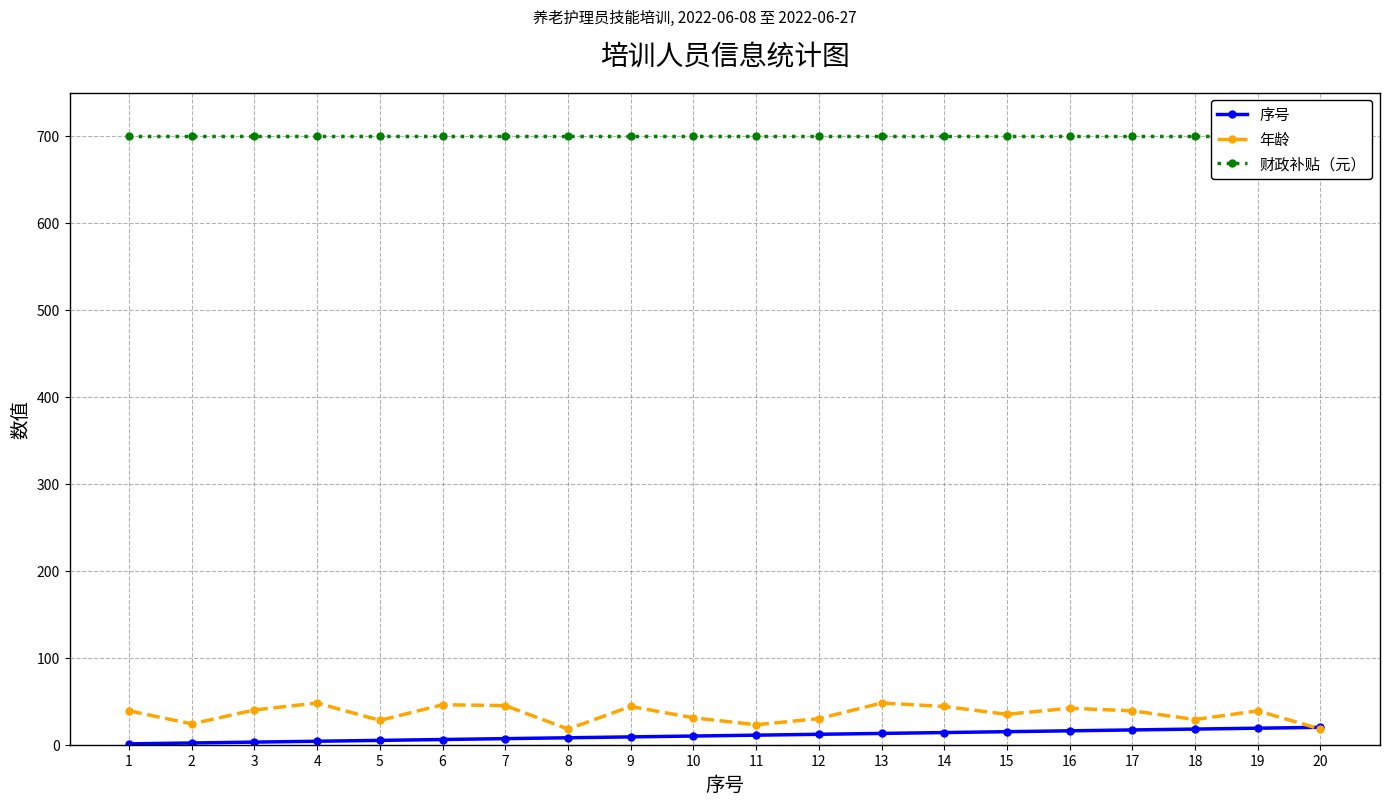

Between 13 and 16, which series saw the biggest shift?

年龄